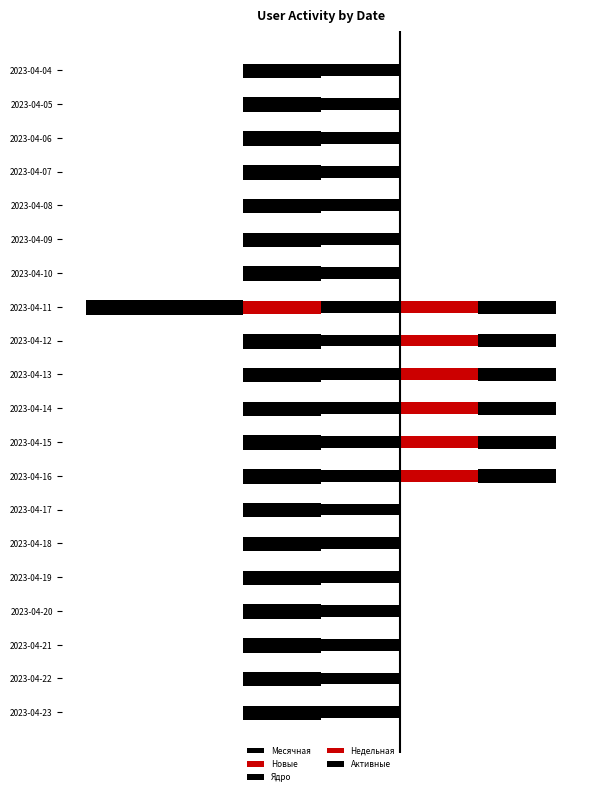

Rank the categories by Ядро value from lowest to highest.

2023-04-11, 2023-04-23, 2023-04-22, 2023-04-21, 2023-04-20, 2023-04-19, 2023-04-18, 2023-04-17, 2023-04-16, 2023-04-15, 2023-04-14, 2023-04-13, 2023-04-12, 2023-04-10, 2023-04-09, 2023-04-08, 2023-04-07, 2023-04-06, 2023-04-05, 2023-04-04